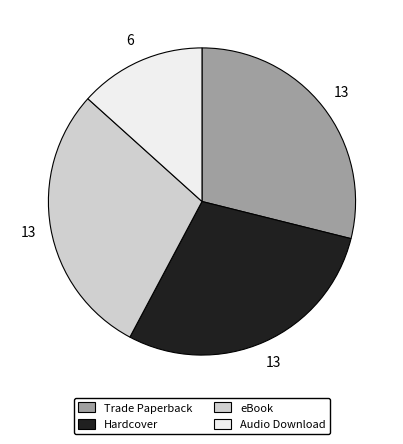

Does Trade Paperback account for over 50% of the chart?

No